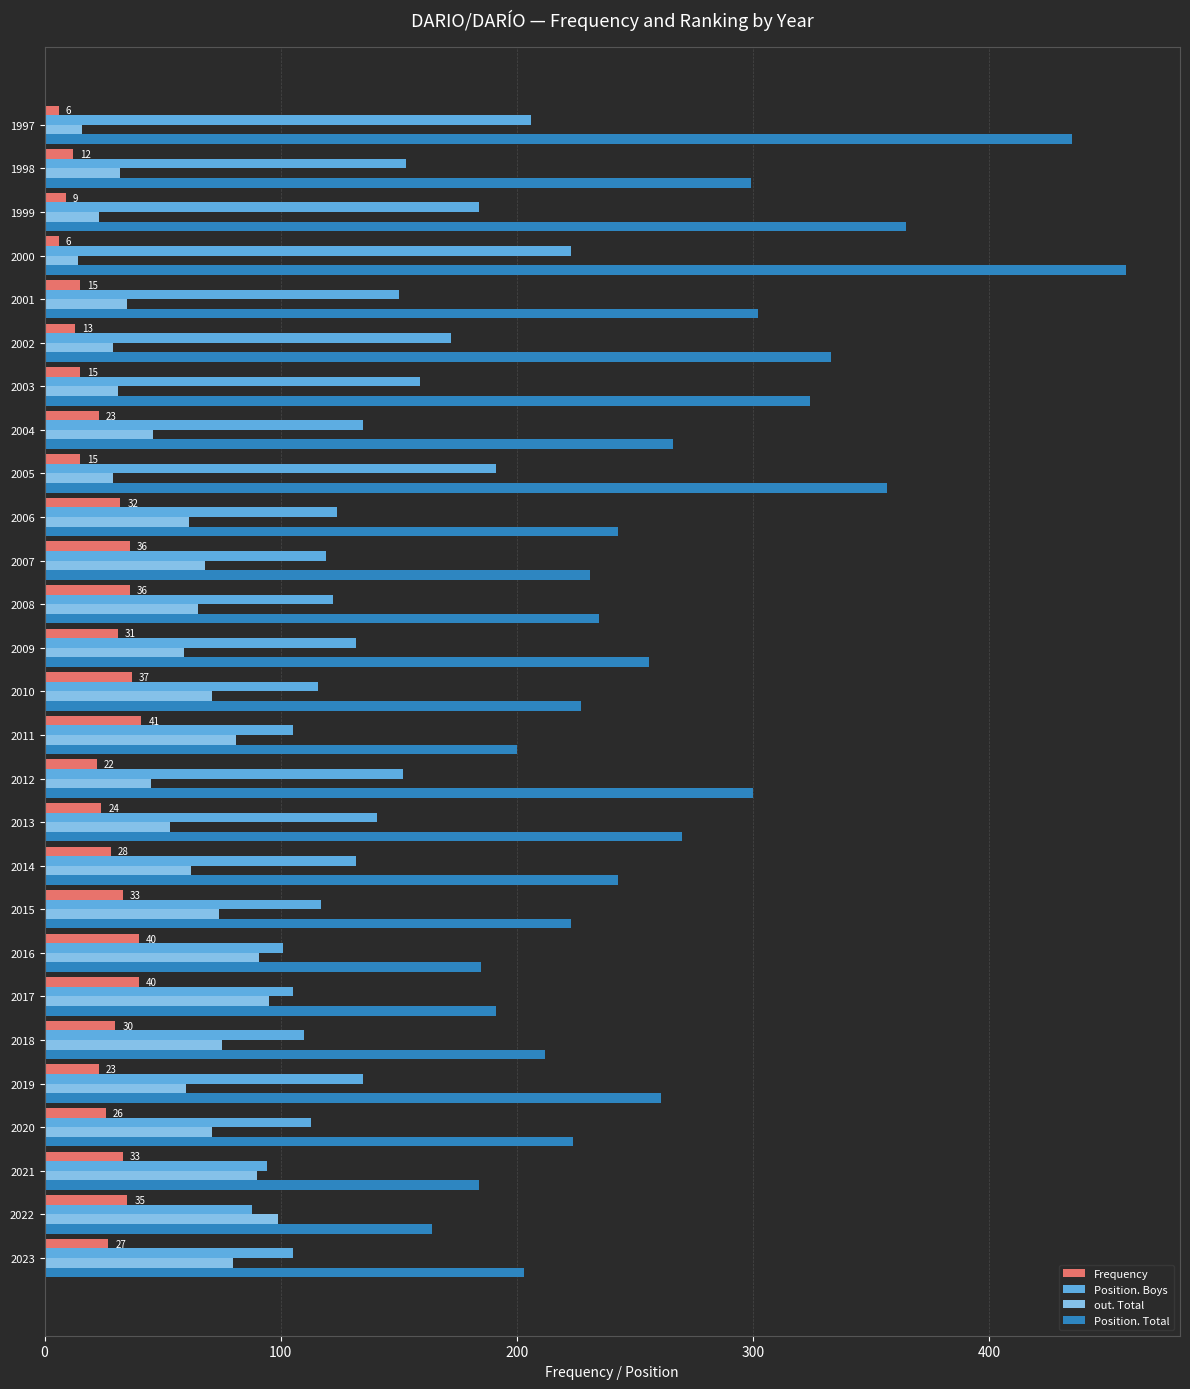

What is the sum of all Frequency values?

688